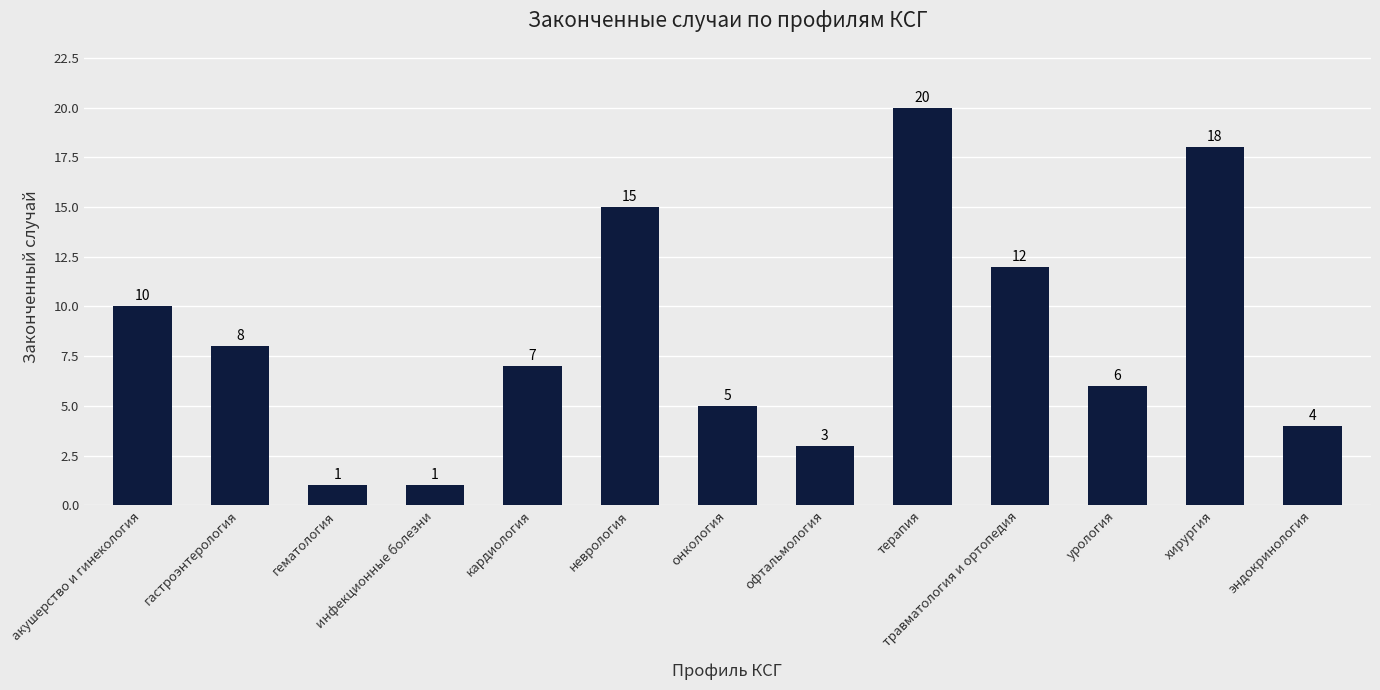

Which category has the highest value across all series?

терапия